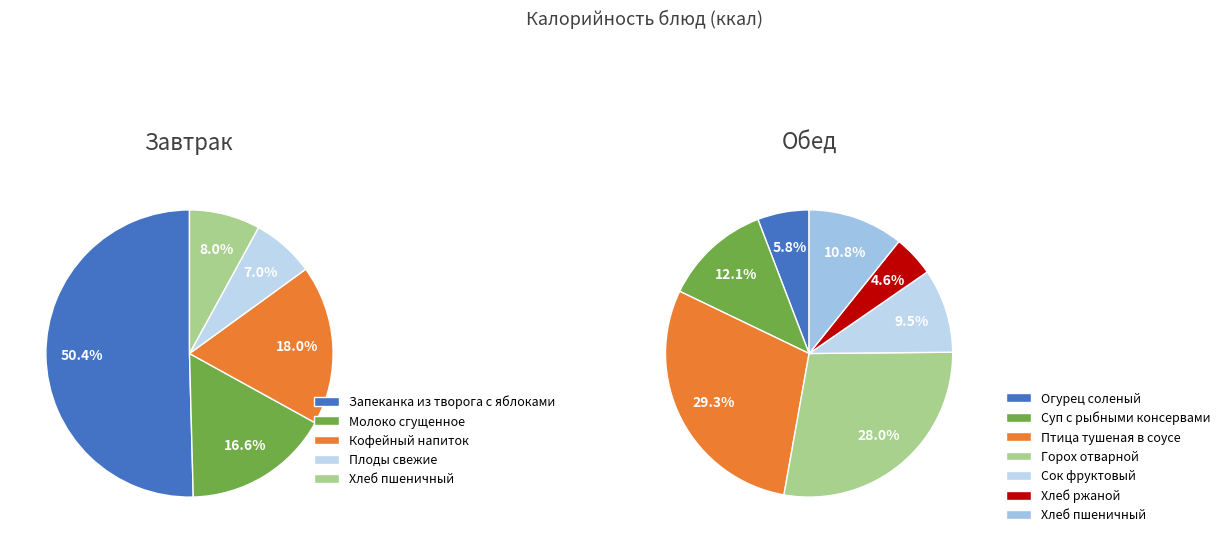

What is the change in value from Завтрак to Обед?

+286.6